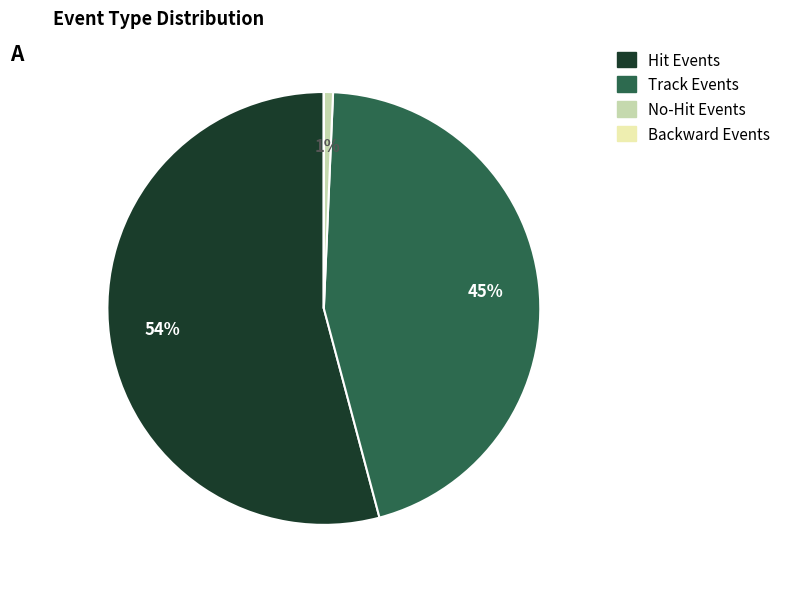

Which category accounts for the majority?

Hit Events